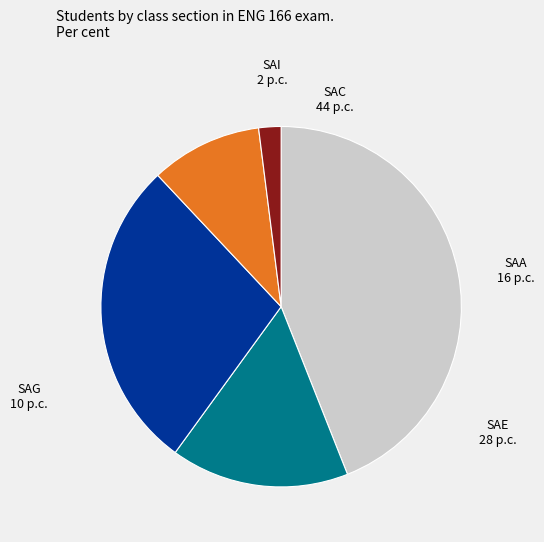

What is the largest slice in the pie chart?

SAC